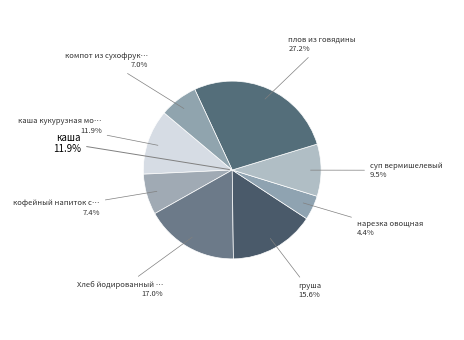

To the nearest percent, what is the difference between the largest and smallest slice percentages?

23%